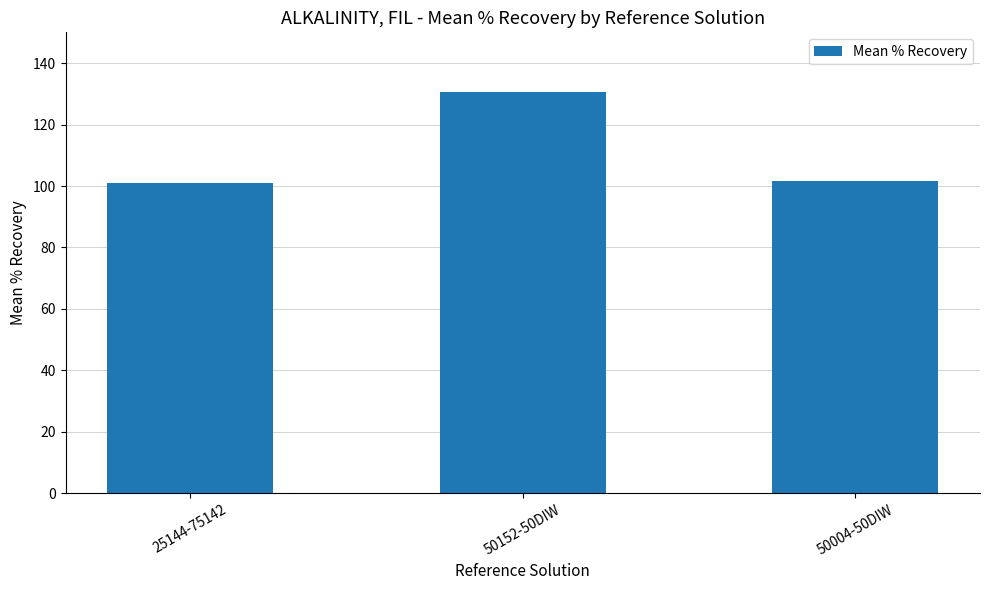

What position from the left is 50152-50DIW?

2